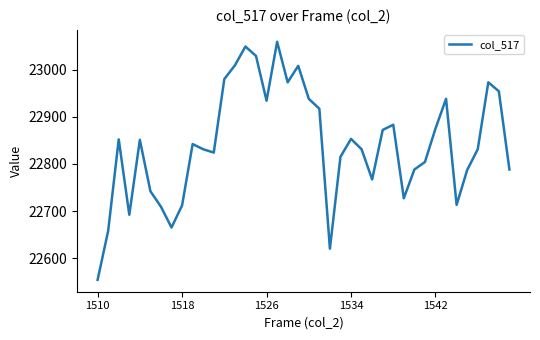

What is the minimum value shown in the chart?

22554